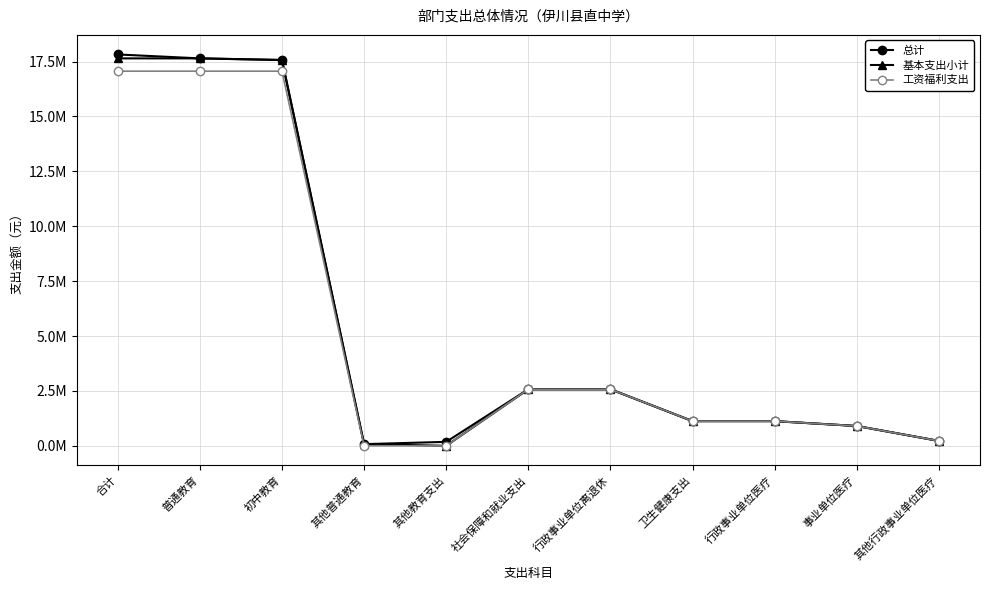

What are all the series names shown in the legend?

总计, 基本支出小计, 工资福利支出